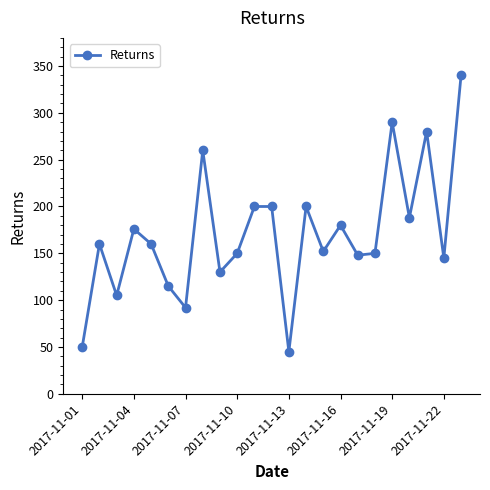

What is the value of the 19th point from the left?

290